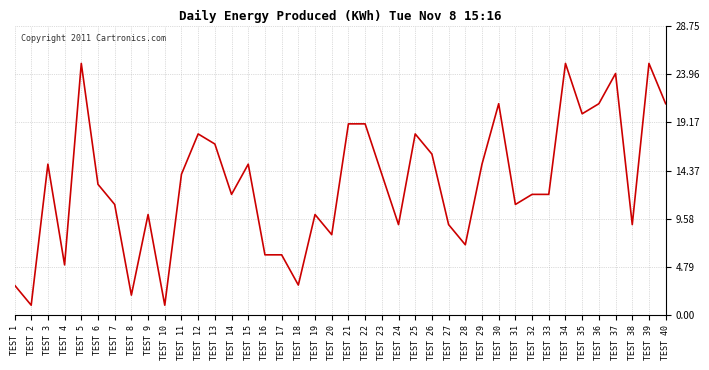

Reading left to right, extract all data points from this chart.

3	1	15	5	25	13	11	2	10	1	14	18	17	12	15	6	6	3	10	8	19	19	14	9	18	16	9	7	15	21	11	12	12	25	20	21	24	9	25	21